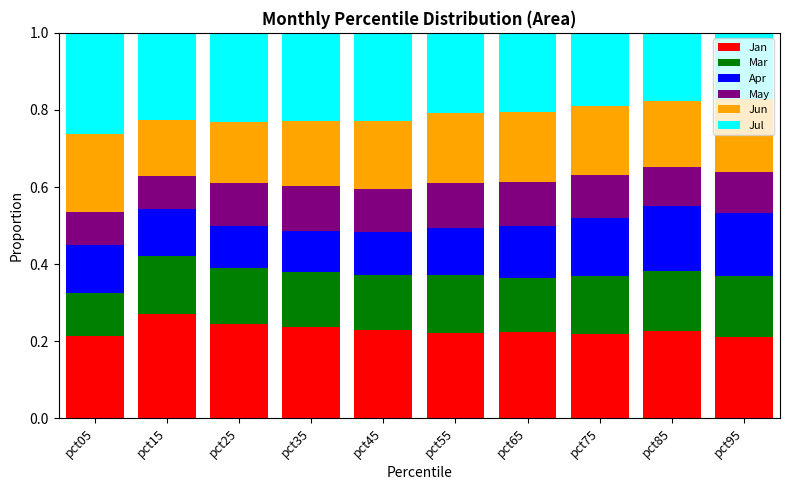

What is the total value across all series at pct95?

1.0